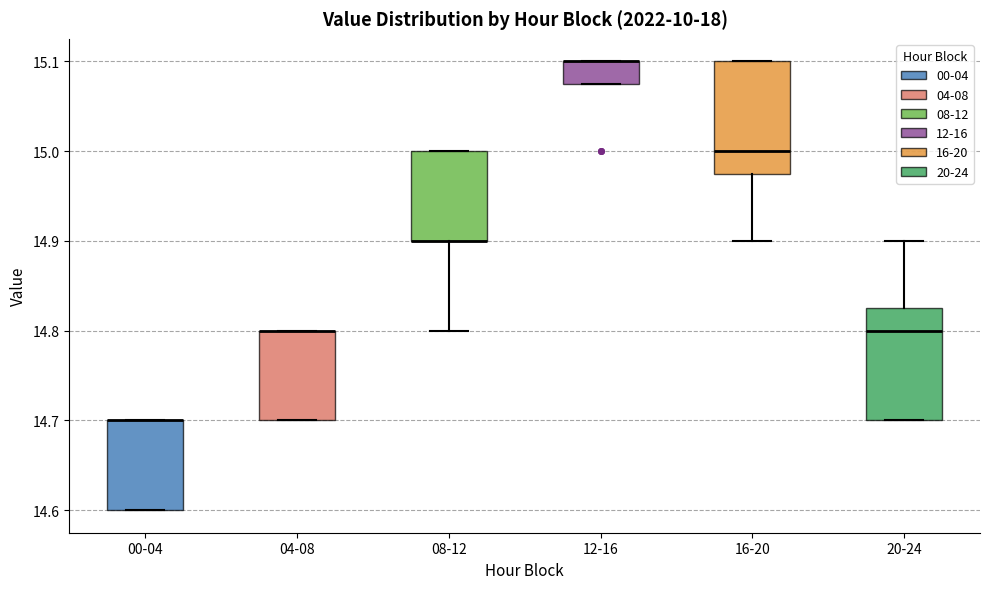

Where is the lower edge of the box for 08-12 on the y-axis? The values are not printed on the chart, so give them approximately, as read against the axis.

14.90